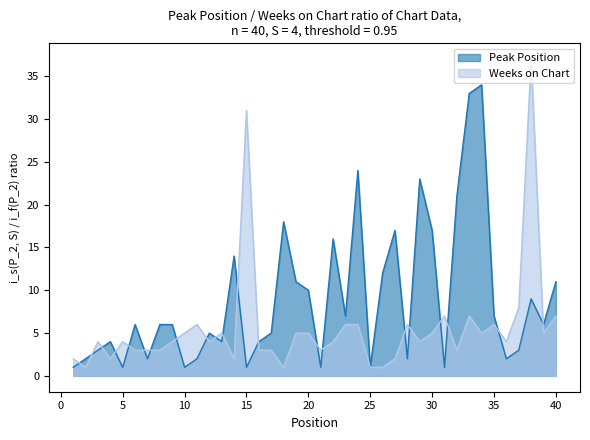

Does the chart display data point markers on the line(s)?

No